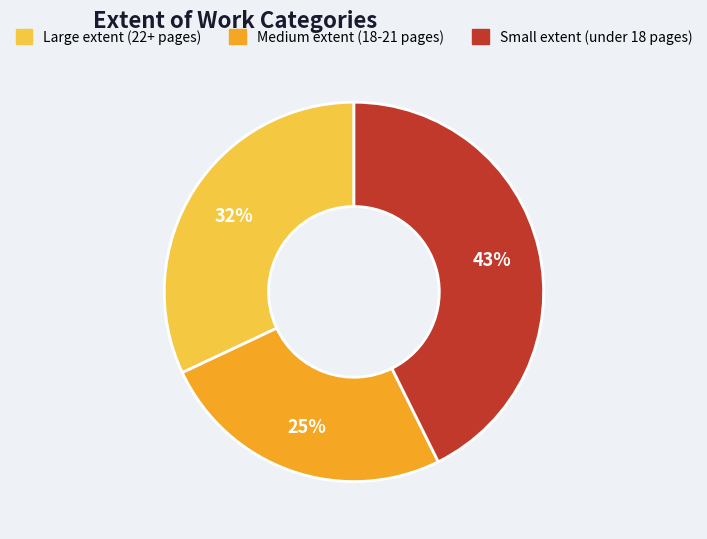

Is there any slice that represents more than half of the pie?

No